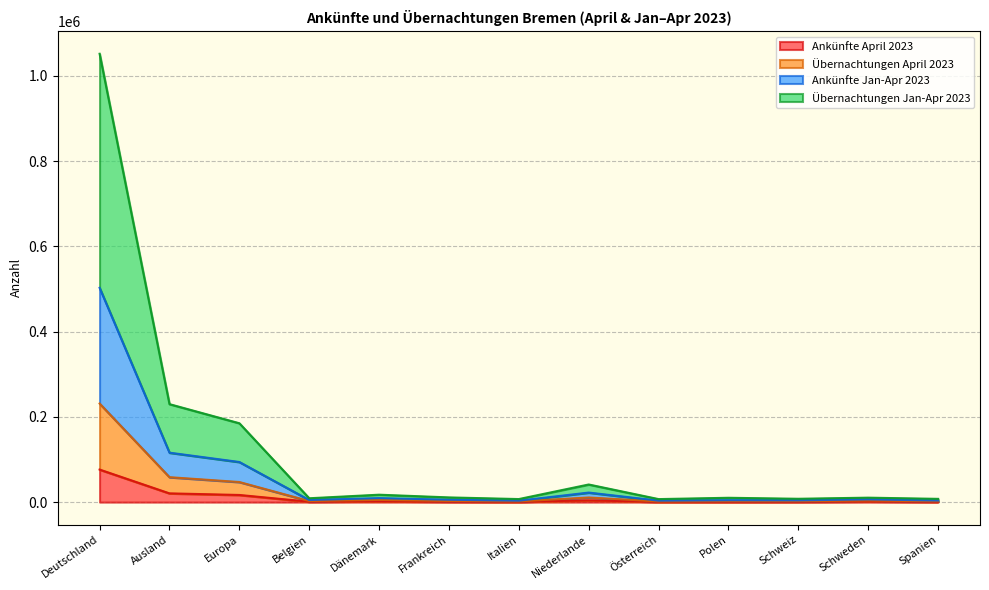

At which category does Übernachtungen April 2023 reach its first local valley?

Belgien